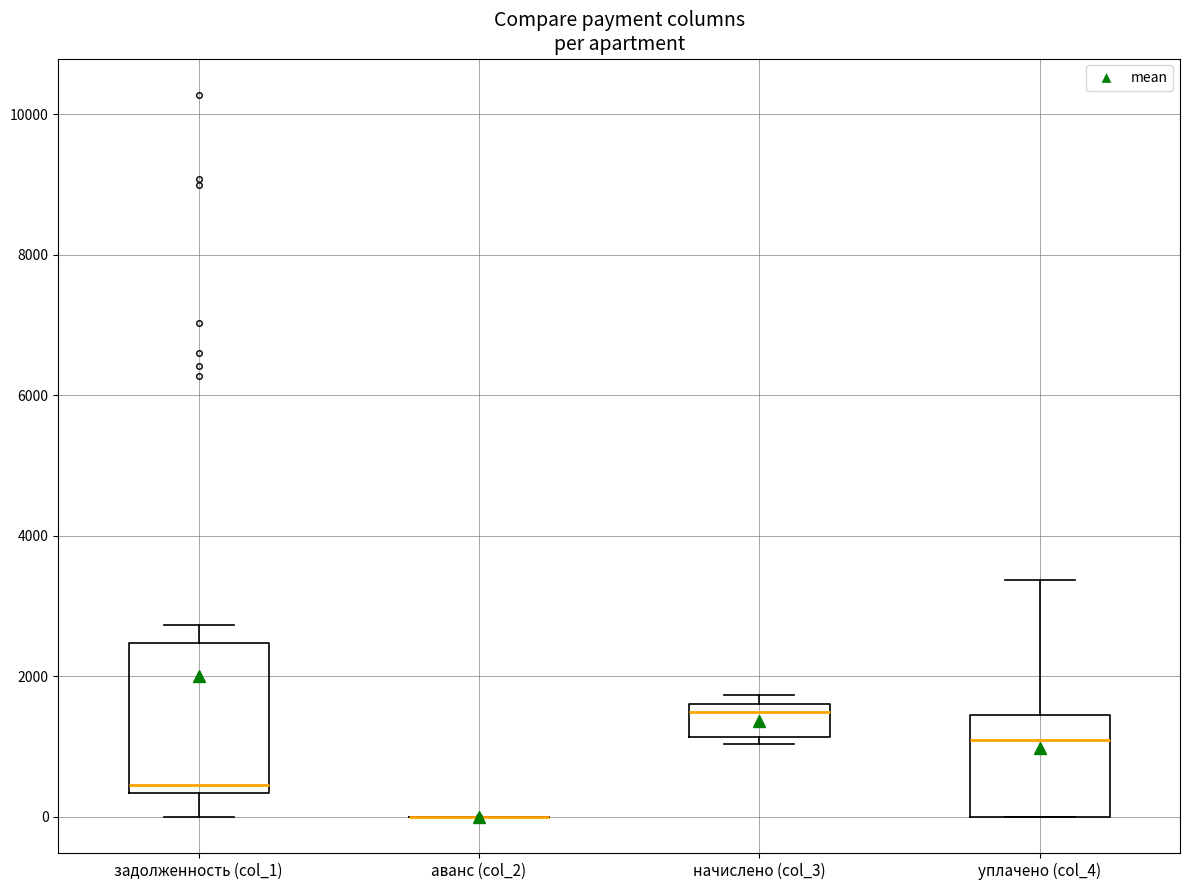

Where does the median line of the box for начислено (col_3) sit on the y-axis? The values are not printed on the chart, so give them approximately, as read against the axis.

1400